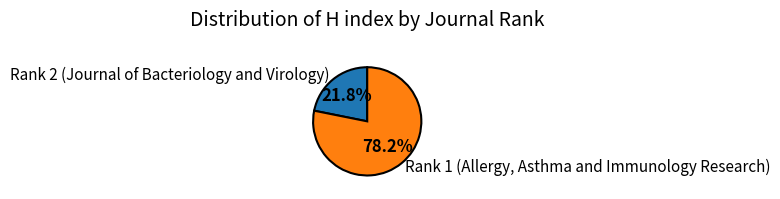

How many slices are in this pie chart?

2